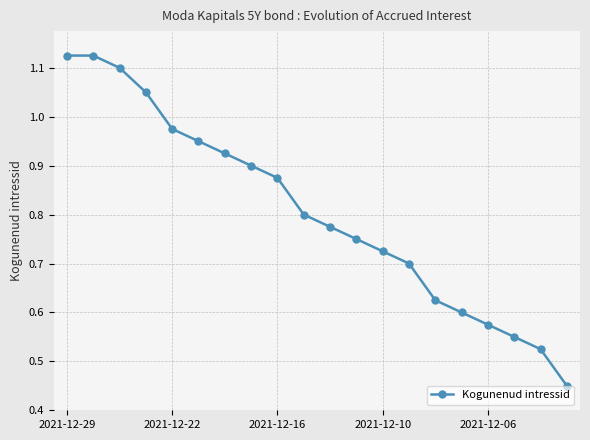

True or false: the data has more than 2 interior local peaks.

False